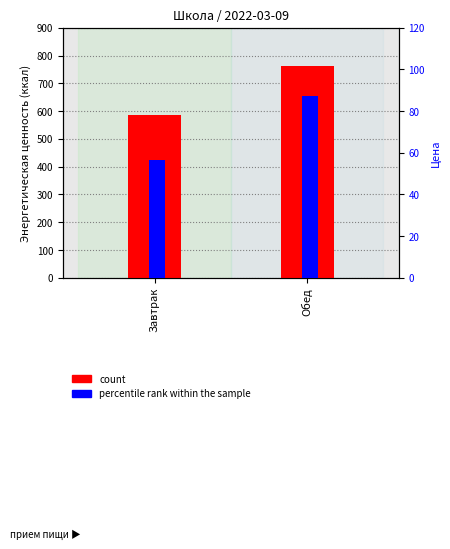

Rank the series by their average value, from lowest to highest.

percentile rank within the sample, count